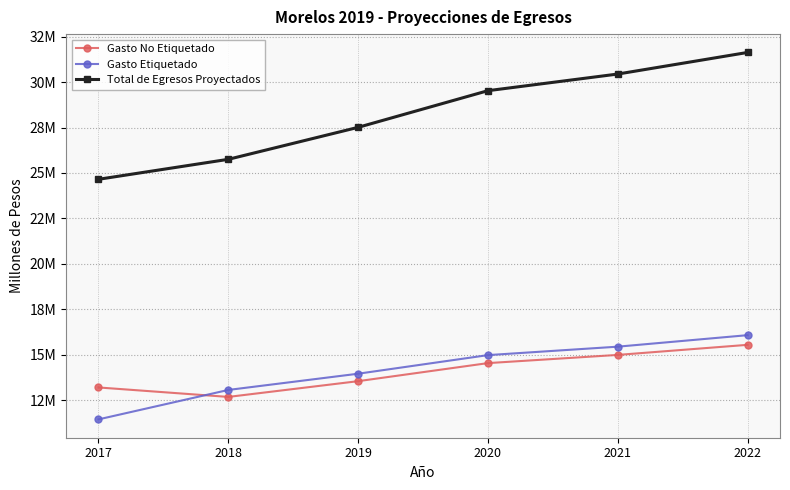

Is this an area chart (filled region under the line)?

No